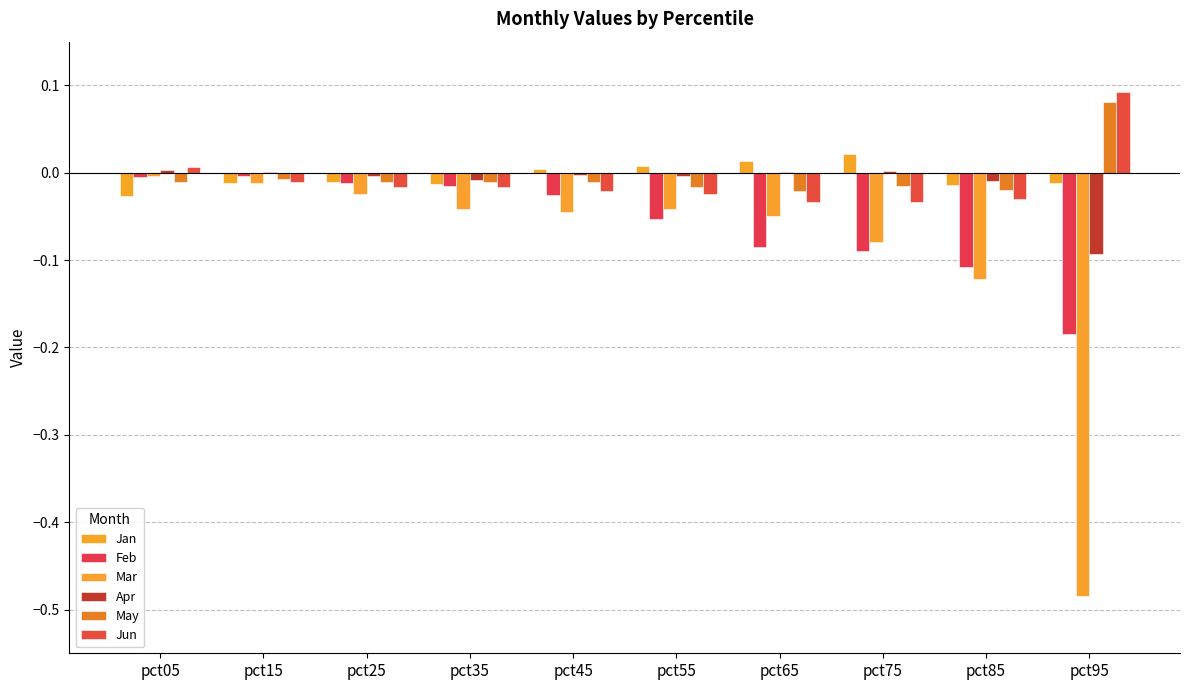

True or false: Feb has a value of -0.0 at pct15.

False